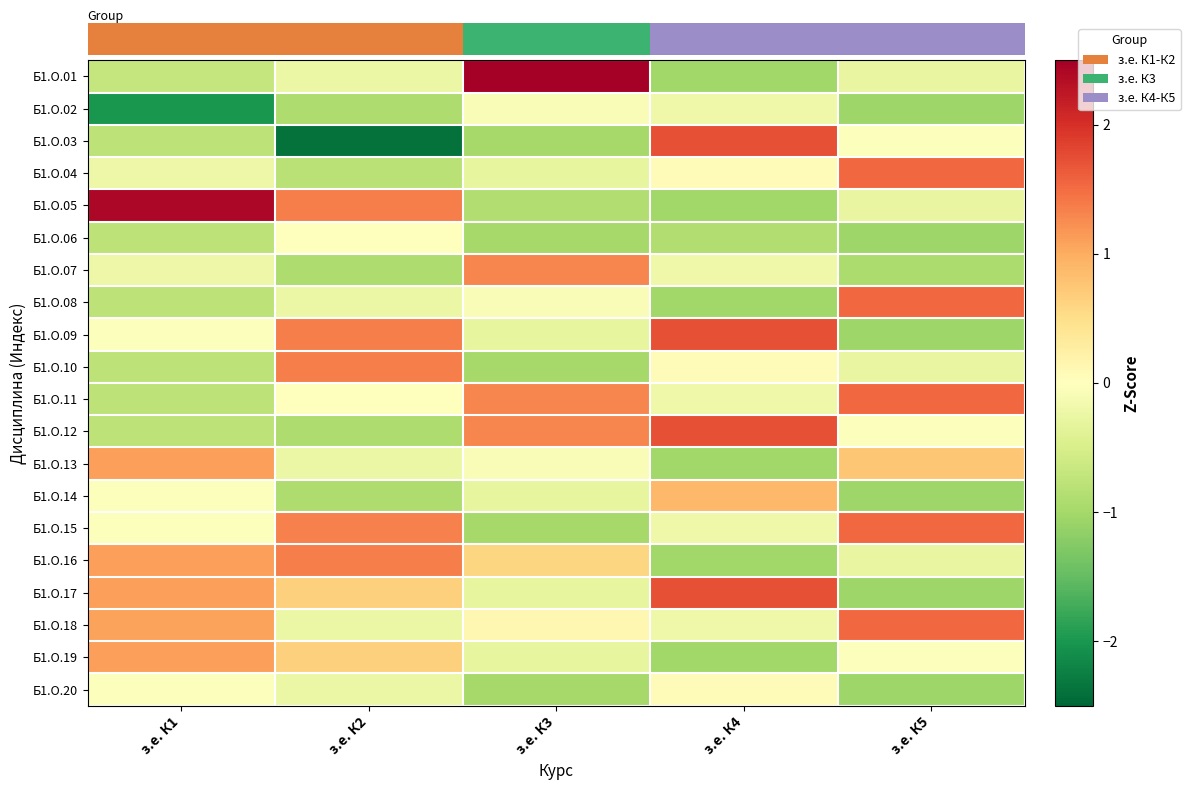

At how many categories does at least one series exceed 0?

5